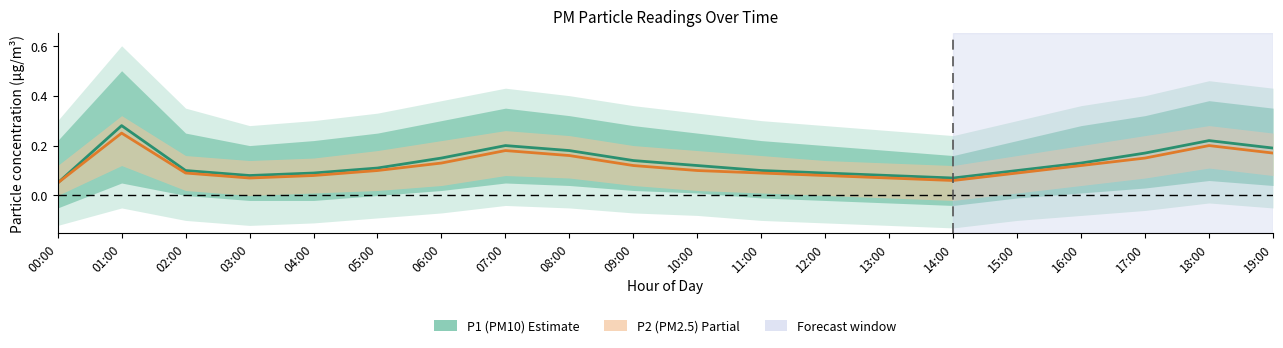

Rank the series at 03:00 from lowest to highest value.

P2 (PM2.5), P1 (PM10)